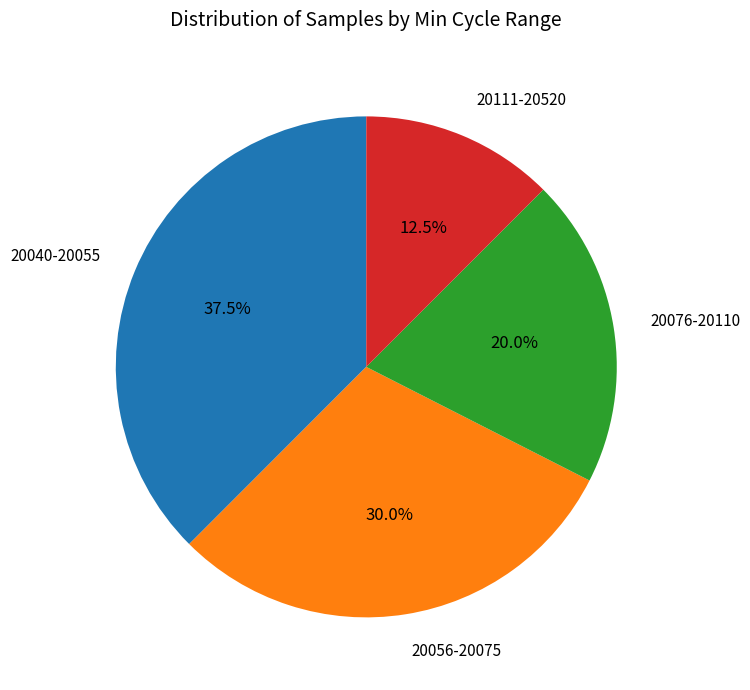

Count the number of slices in the pie.

4